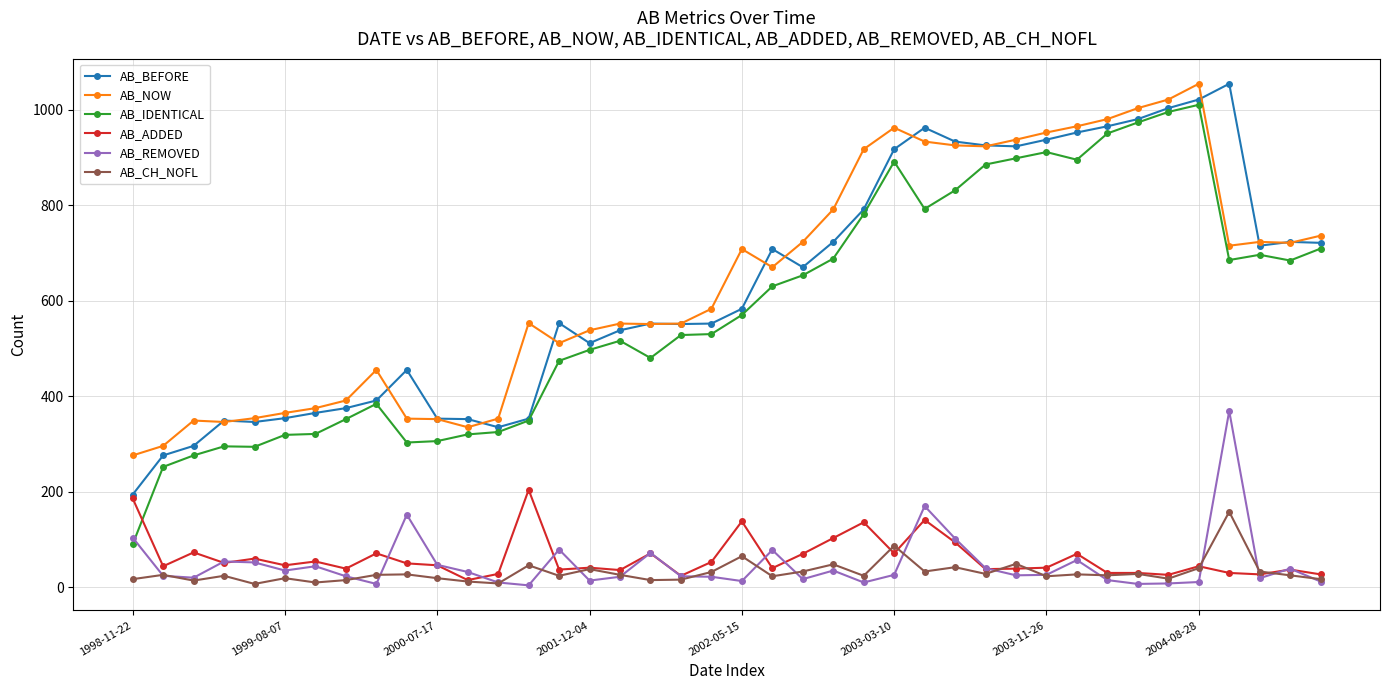

True or false: AB_BEFORE and AB_REMOVED intersect in this chart.

False